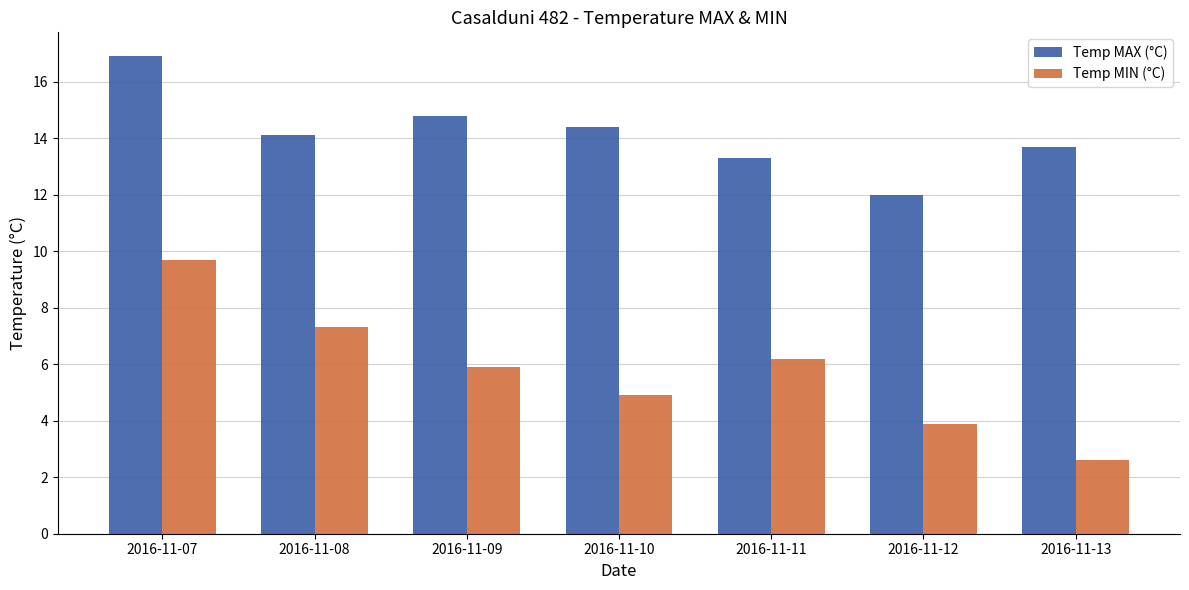

How many data points in Temp MIN (°C) are above 5?

4